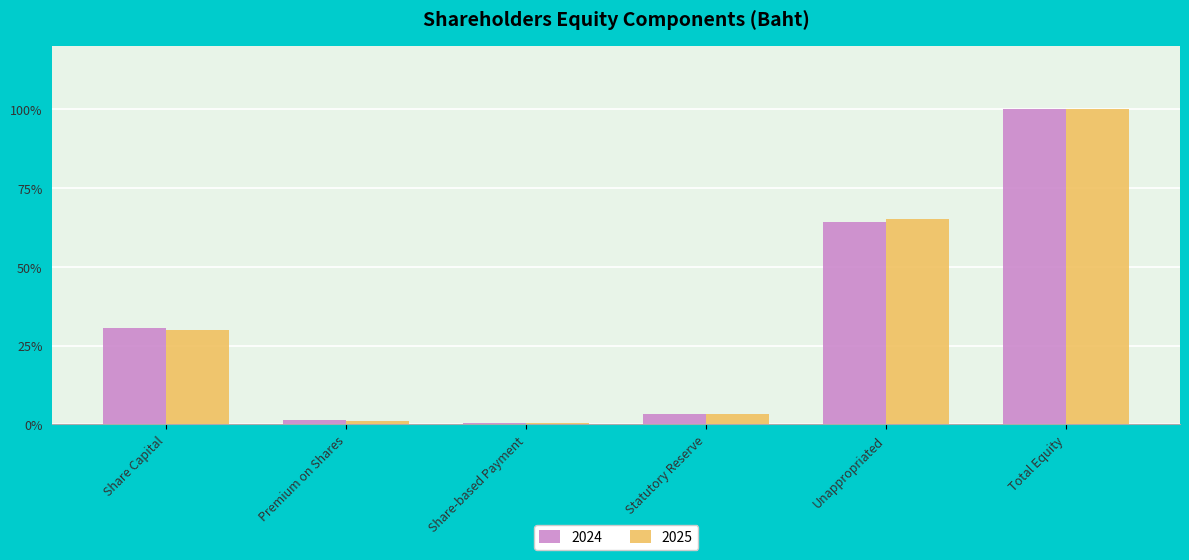

What is the difference between the 2025 values at Share-based Payment and Unappropriated?

64.9